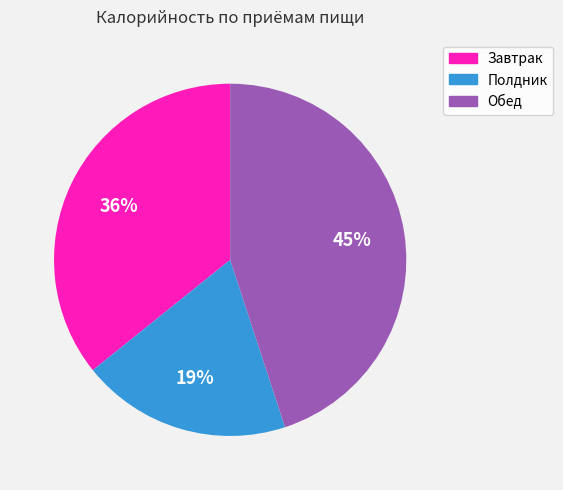

How many slices are in this pie chart?

3